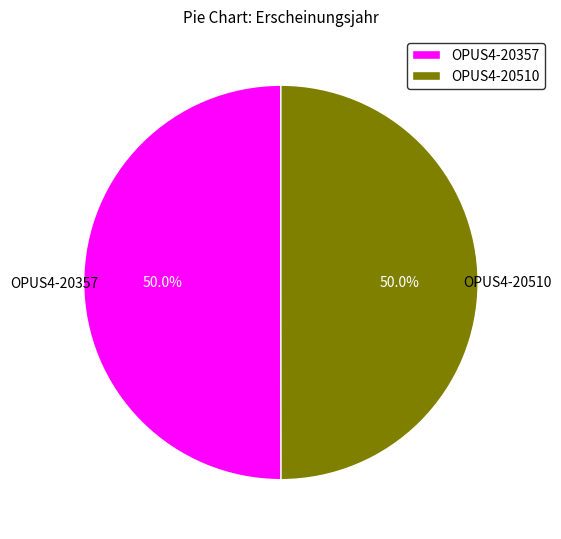

Approximately how many times larger is the value at OPUS4-20357 compared to OPUS4-20510?

1.0